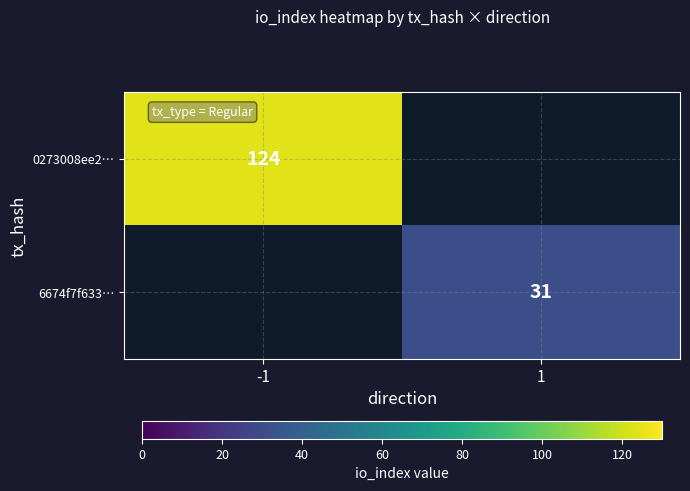

Is the value of 0273008ee2… at -1 greater than the value of 6674f7f633… at 1?

Yes